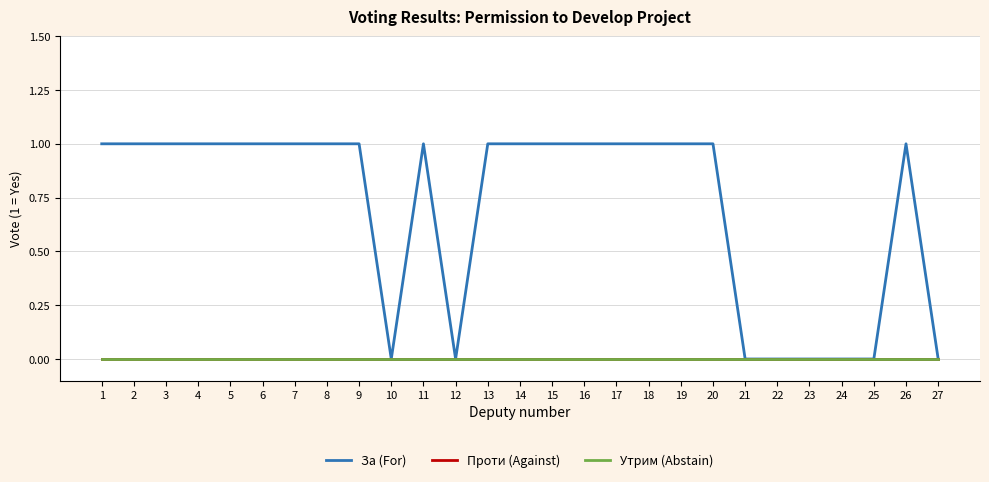

Which category has the lowest value across all series?

10